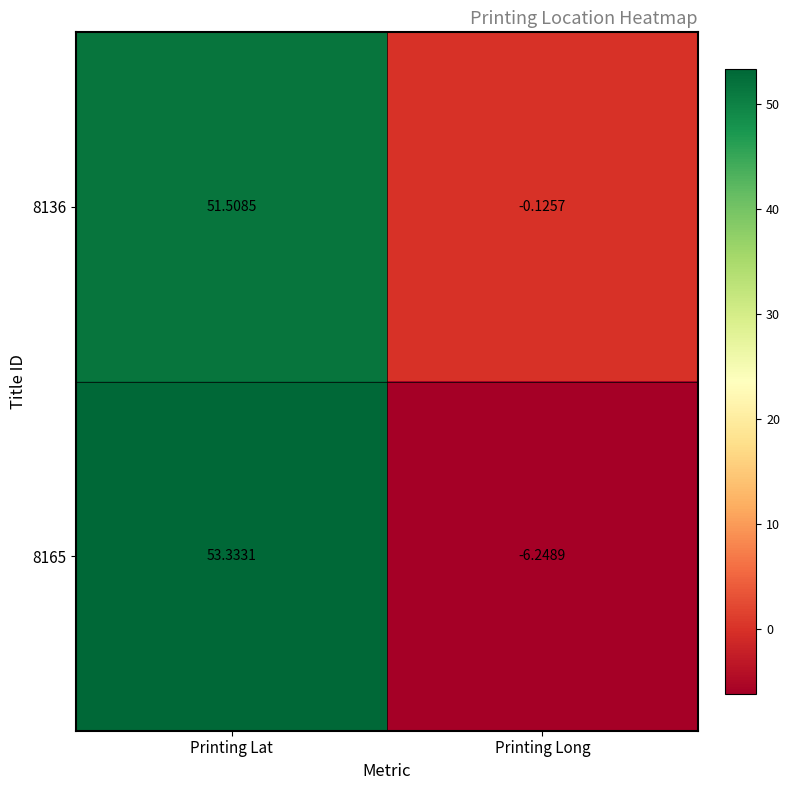

Is the value of 8136 at Printing Long greater than the value of 8165 at Printing Lat?

No